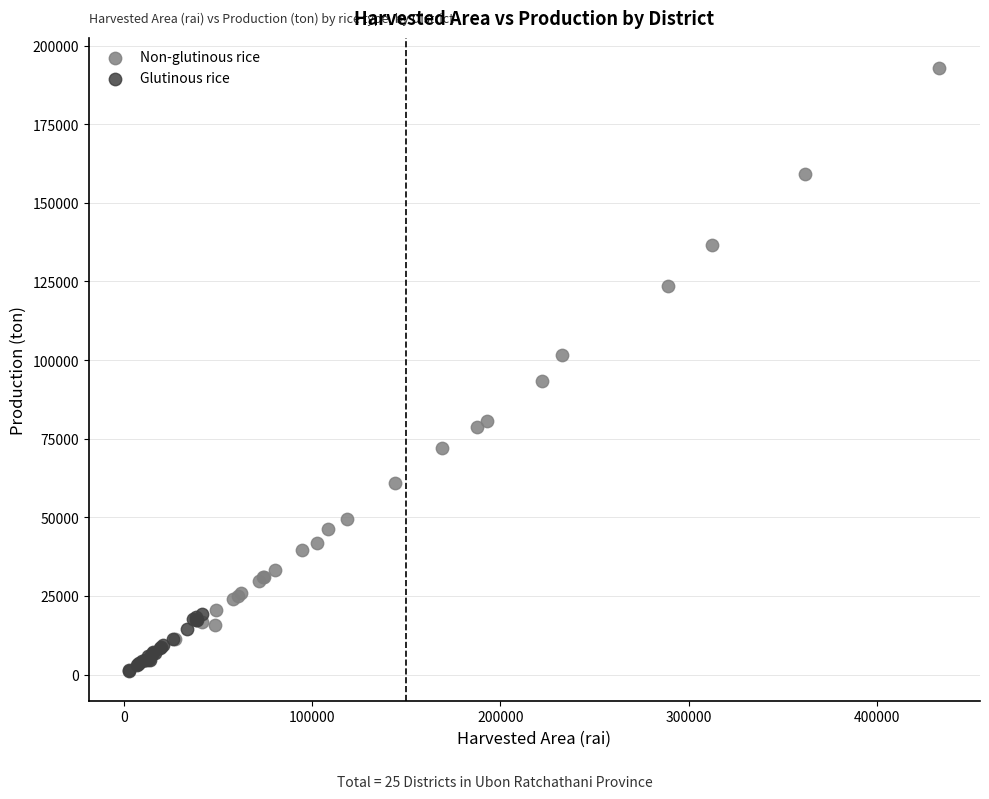

Which series has the largest Y range (max minus min)?

Non-glutinous rice